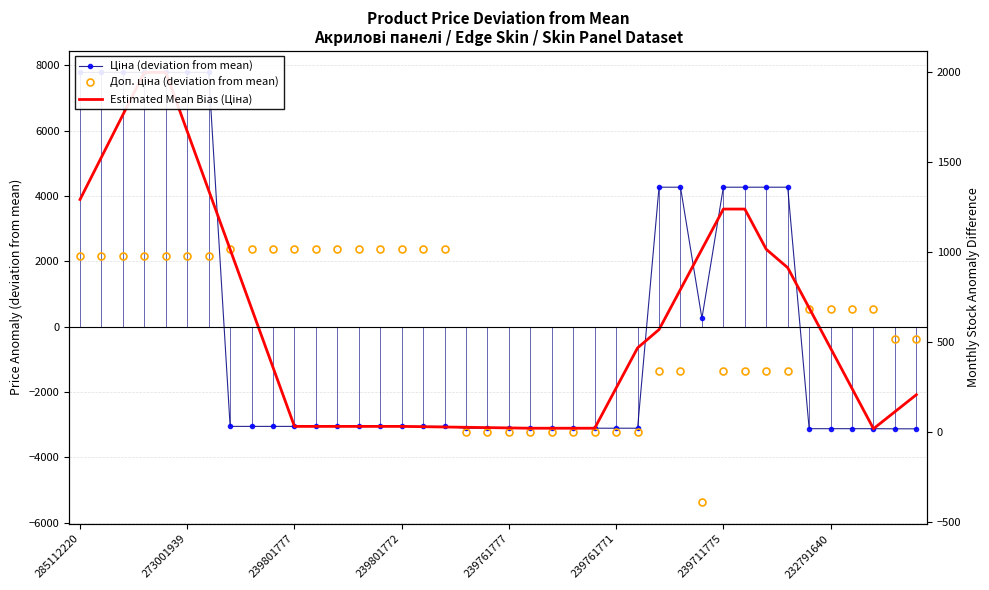

What is the difference between the maximum and minimum values in the Доп. ціна (deviation from mean) series?

7748.0